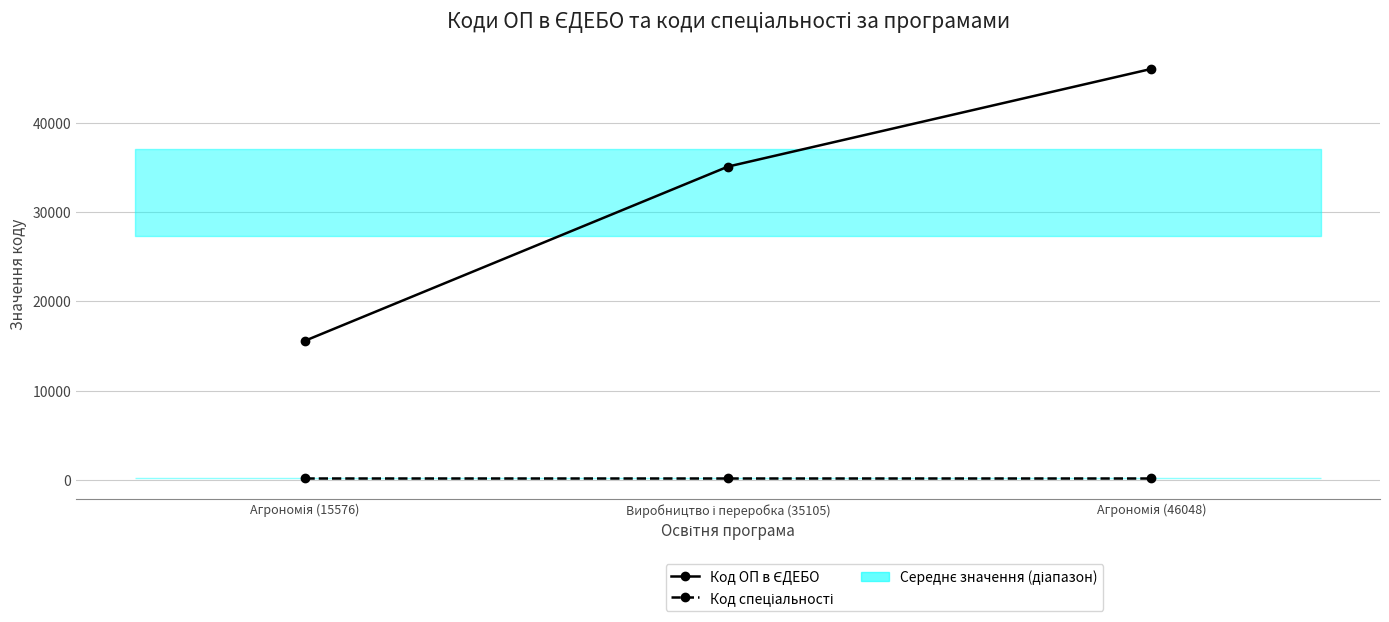

At which category does the chart reach its minimum across all series?

Агрономія (15576)